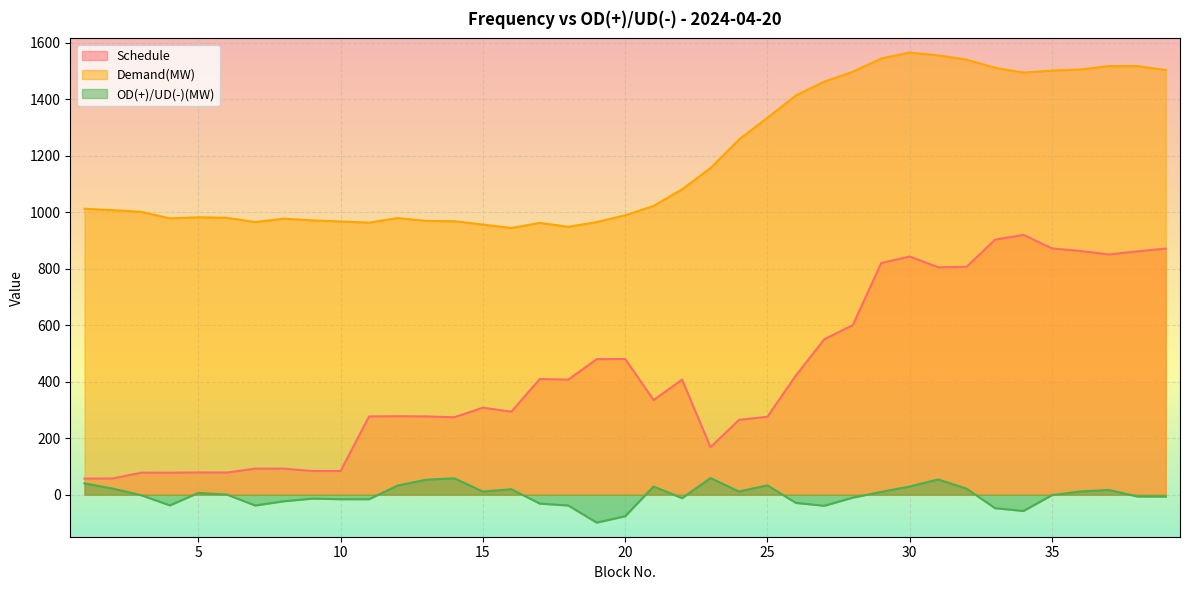

What is the difference between the second highest and minimum values in the Demand series?

611.0